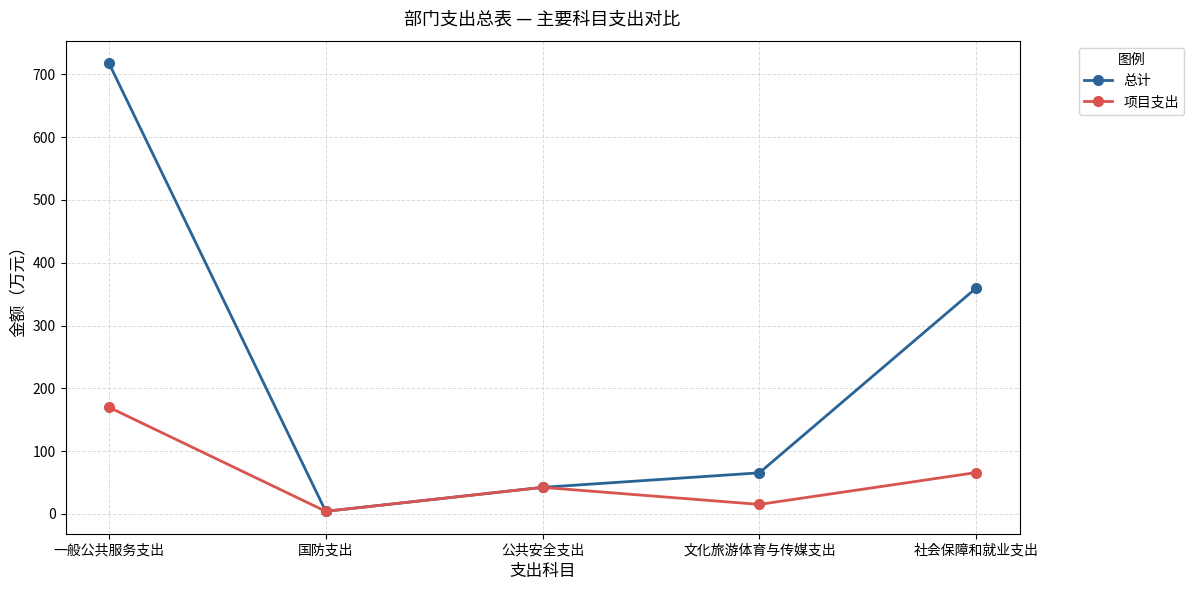

What is the sum of the 项目支出 values at 社会保障和就业支出 and 国防支出?

69.7